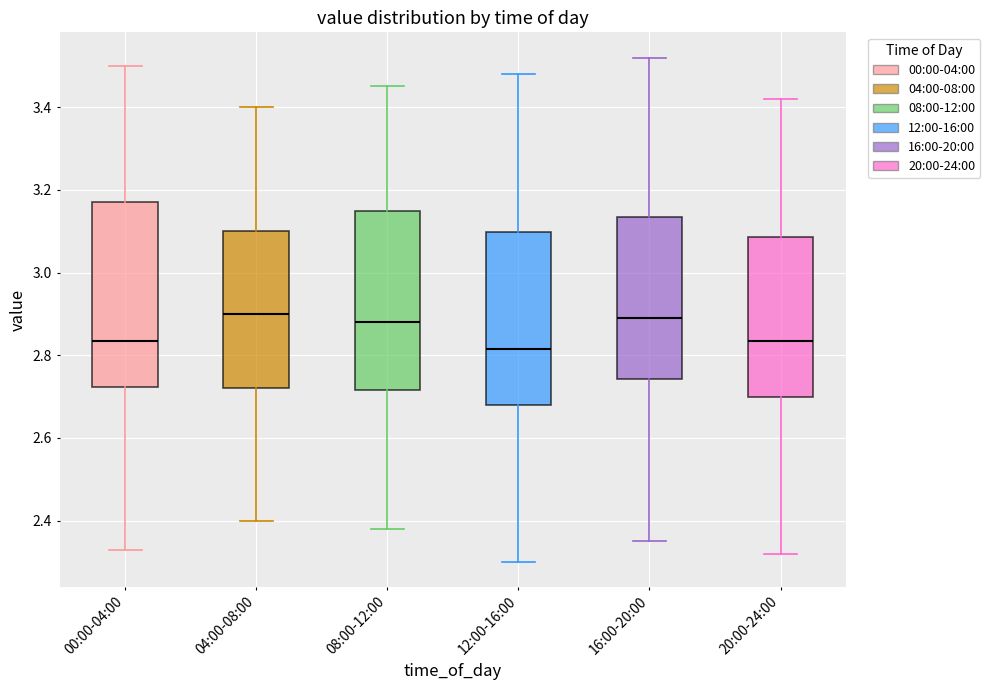

Reading left to right, read every box against the y-axis: the position of its median line, the range the box covers, and the ends of its whiskers. The values are not printed on the chart, so give them approximately, as read against the axis.

00:00-04:00: median 2.84, box 2.72 to 3.18, whiskers 2.34 to 3.50
04:00-08:00: median 2.90, box 2.72 to 3.10, whiskers 2.40 to 3.40
08:00-12:00: median 2.88, box 2.72 to 3.16, whiskers 2.38 to 3.46
12:00-16:00: median 2.82, box 2.68 to 3.10, whiskers 2.30 to 3.48
16:00-20:00: median 2.90, box 2.74 to 3.14, whiskers 2.36 to 3.52
20:00-24:00: median 2.84, box 2.70 to 3.08, whiskers 2.32 to 3.42